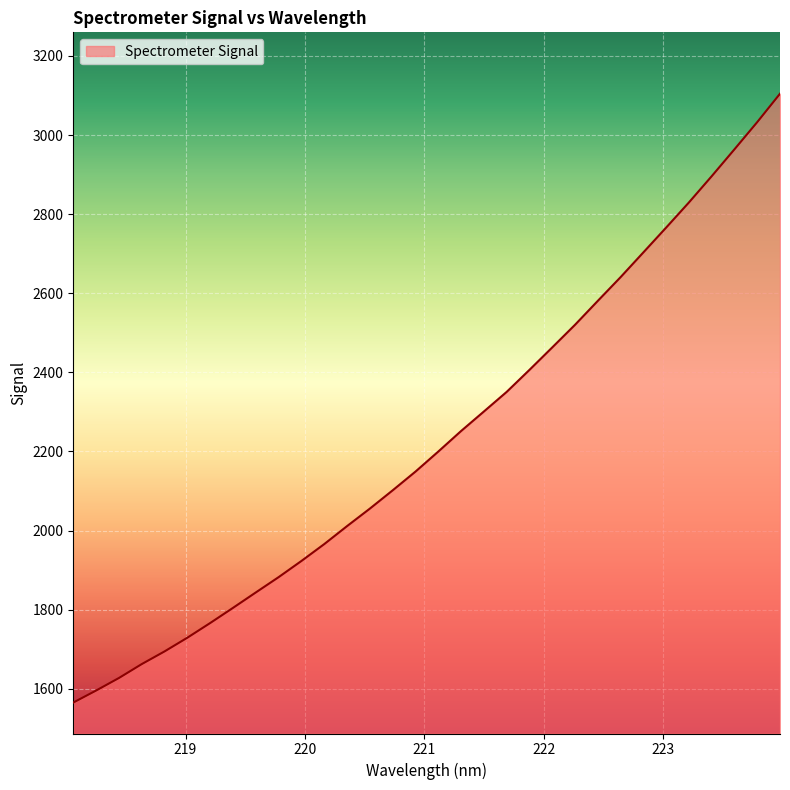

What is the smallest value displayed?

1564.9